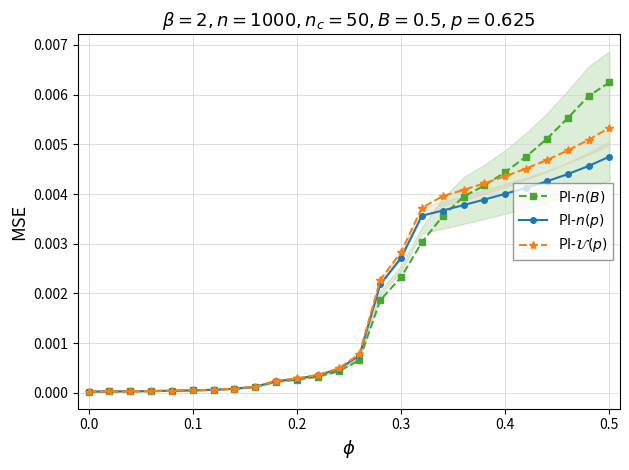

True or false: PI-$n(p)$ has more than 0 interior local peaks.

False